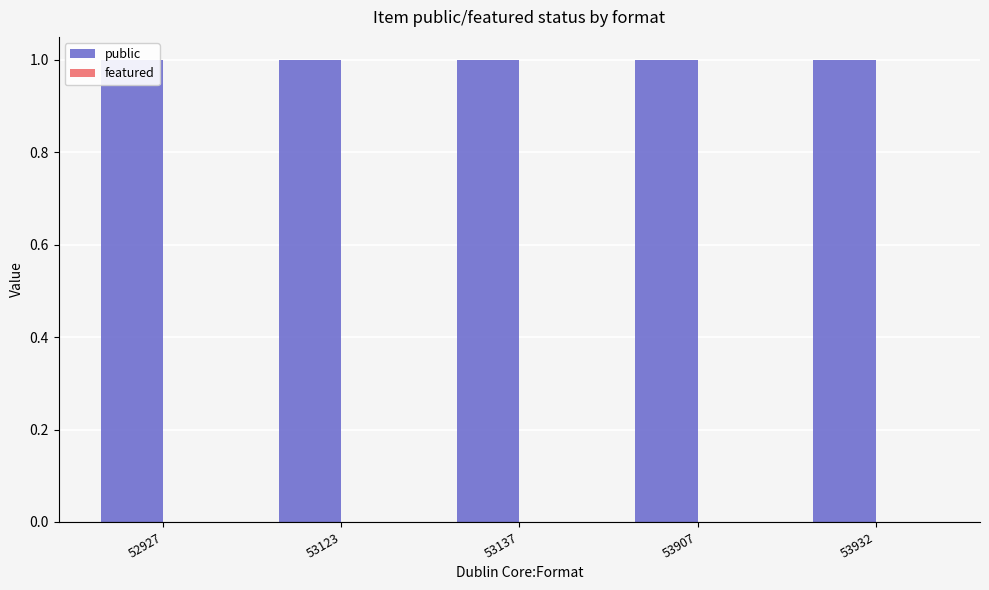

What is the value of the public bar at the 5th from the left?

1